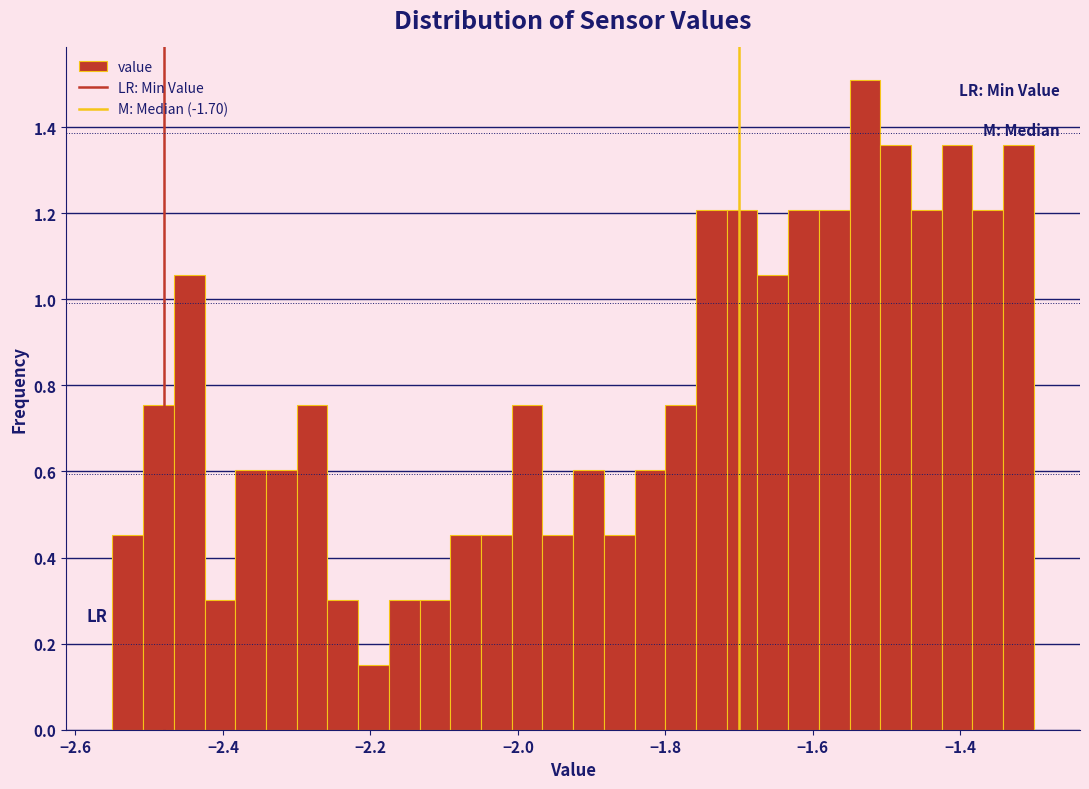

Read against the x-axis, roughly where is the centre of the tallest bar?

-1.52